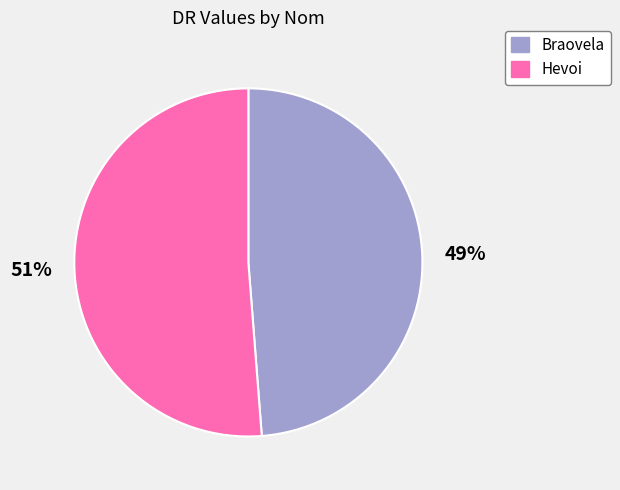

Is the sum of Braovela and Hevoi greater than half?

Yes